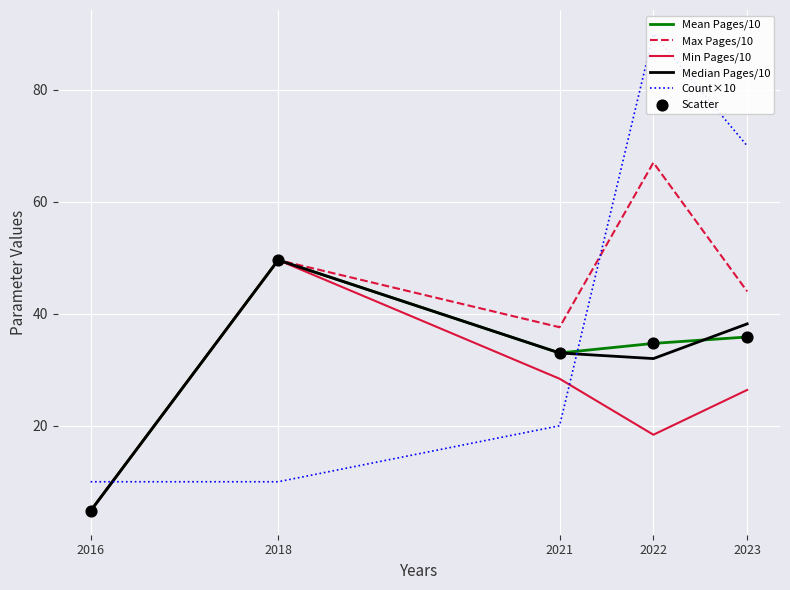

Is the value of Max Pages/10 at 2021 greater than the value of Min Pages/10 at 2018?

No